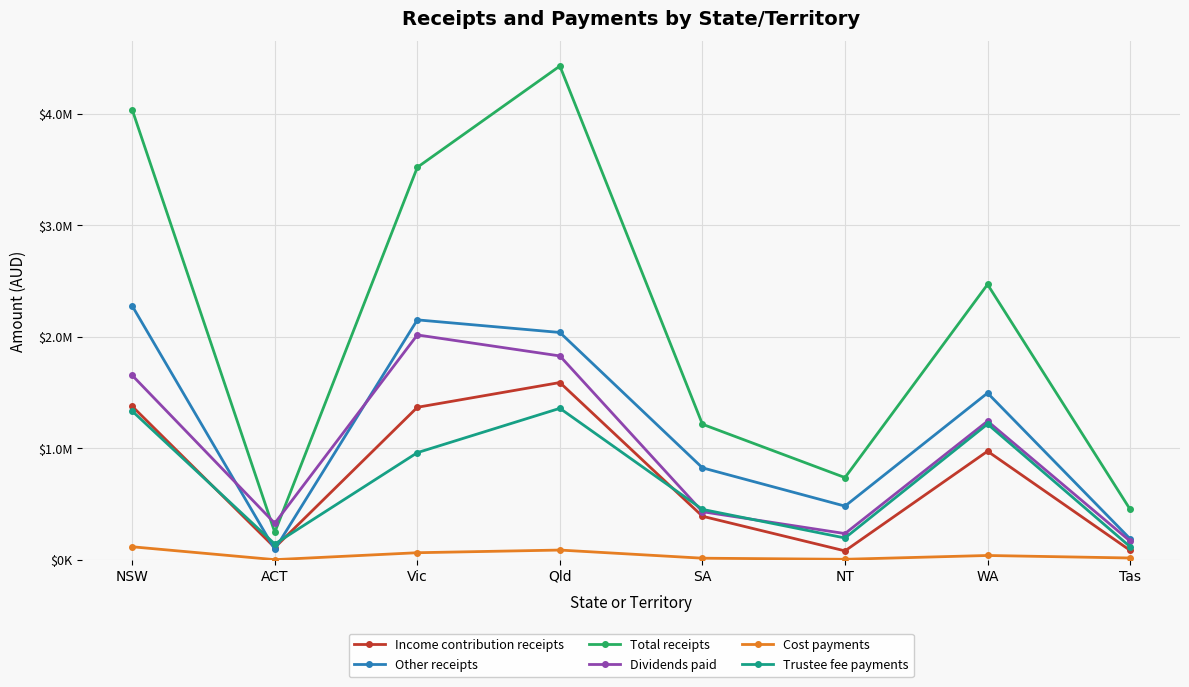

What are all the series names shown in the legend?

Income contribution receipts, Other receipts, Total receipts, Dividends paid, Cost payments, Trustee fee payments